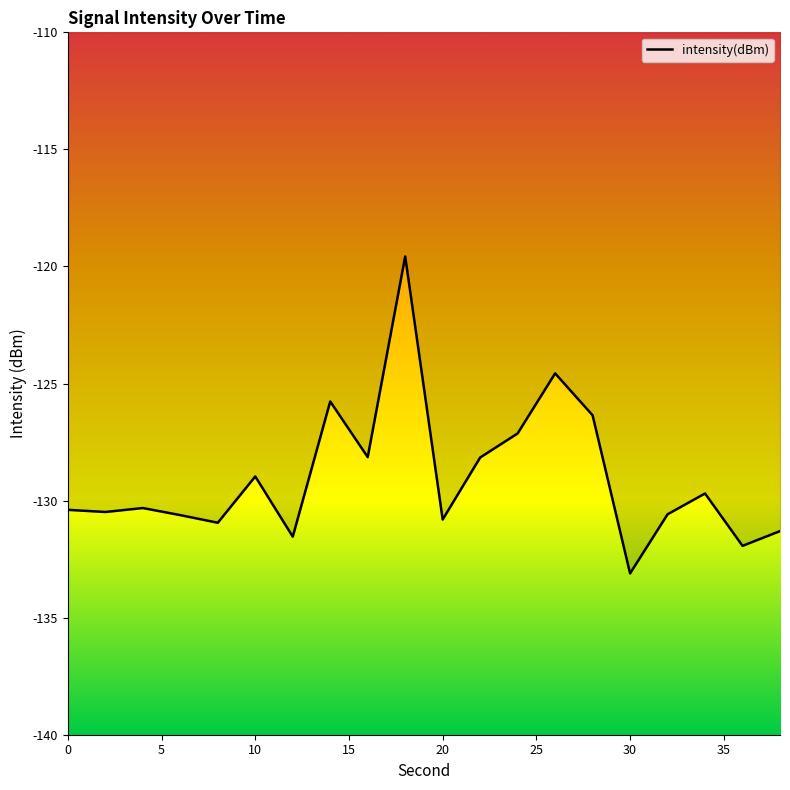

What is the difference between the maximum and minimum values?

13.5